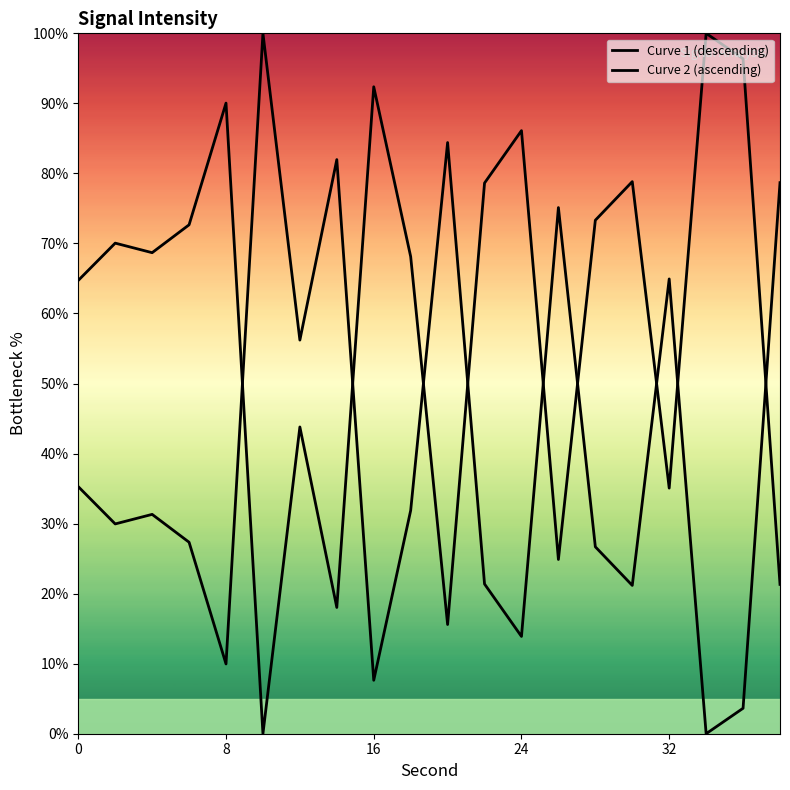

Is this an area chart (filled region under the line)?

No